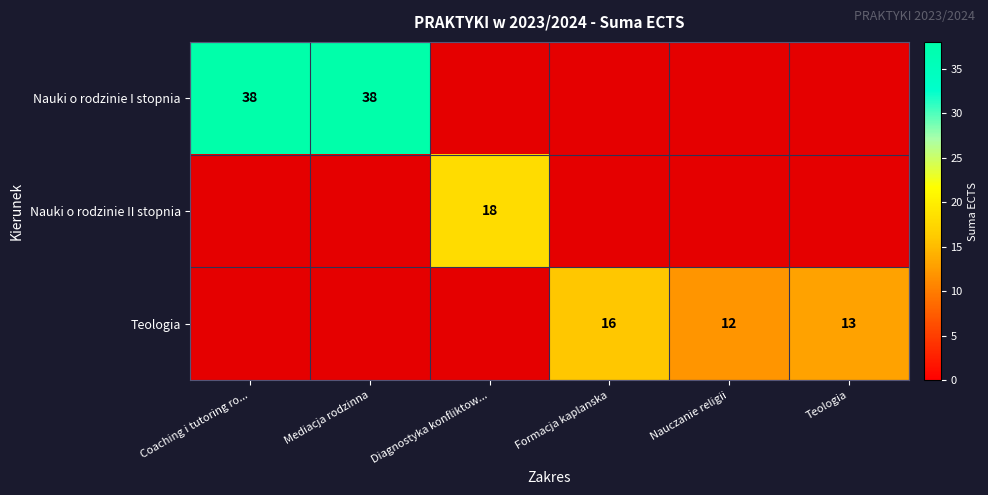

At how many categories does at least one series exceed 22?

2